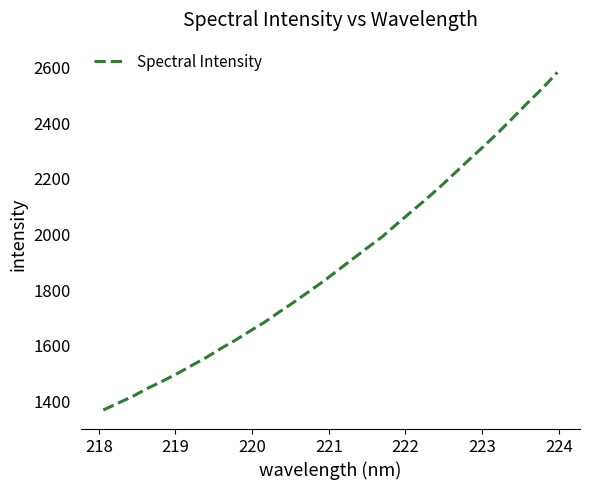

Reading left to right, extract all data points from this chart.

1368.7	1393.0	1417.4	1446.1	1471.4	1498.3	1527.9	1556.7	1589.1	1619.4	1652.3	1684.4	1721.0	1756.3	1793.7	1830.7	1871.0	1911.3	1951.4	1990.3	2036.1	2081.0	2125.5	2172.0	2221.2	2270.5	2318.6	2368.7	2421.6	2475.1	2526.6	2583.3